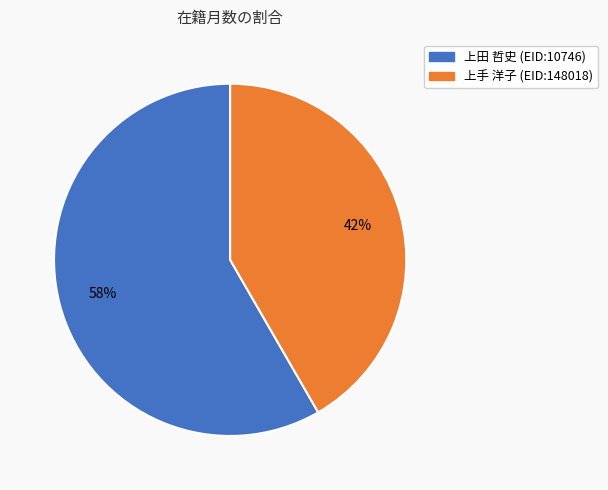

What is the majority slice?

上田 哲史 (EID:10746)